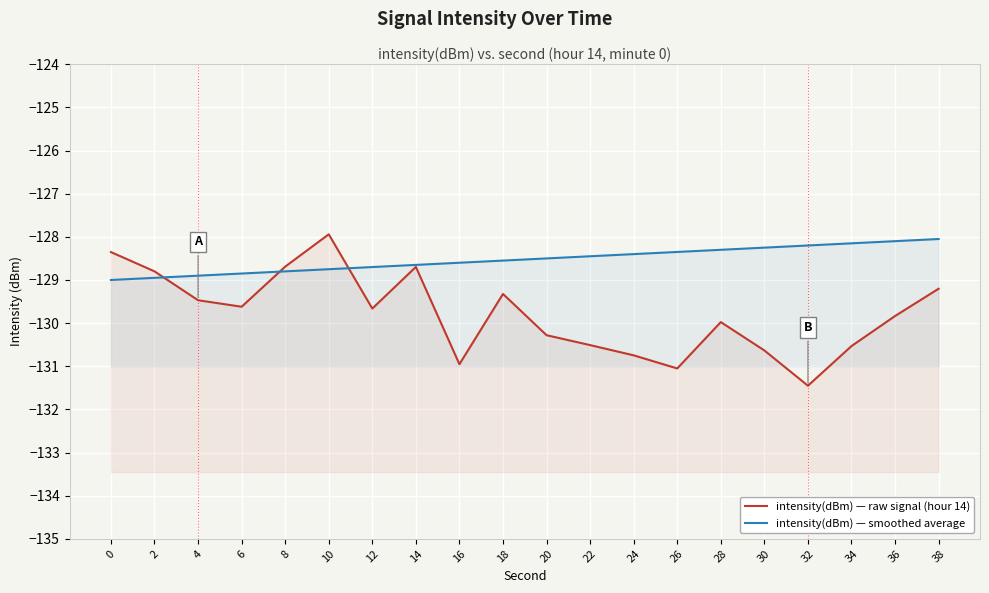

At how many categories does at least one series exceed -129?

20